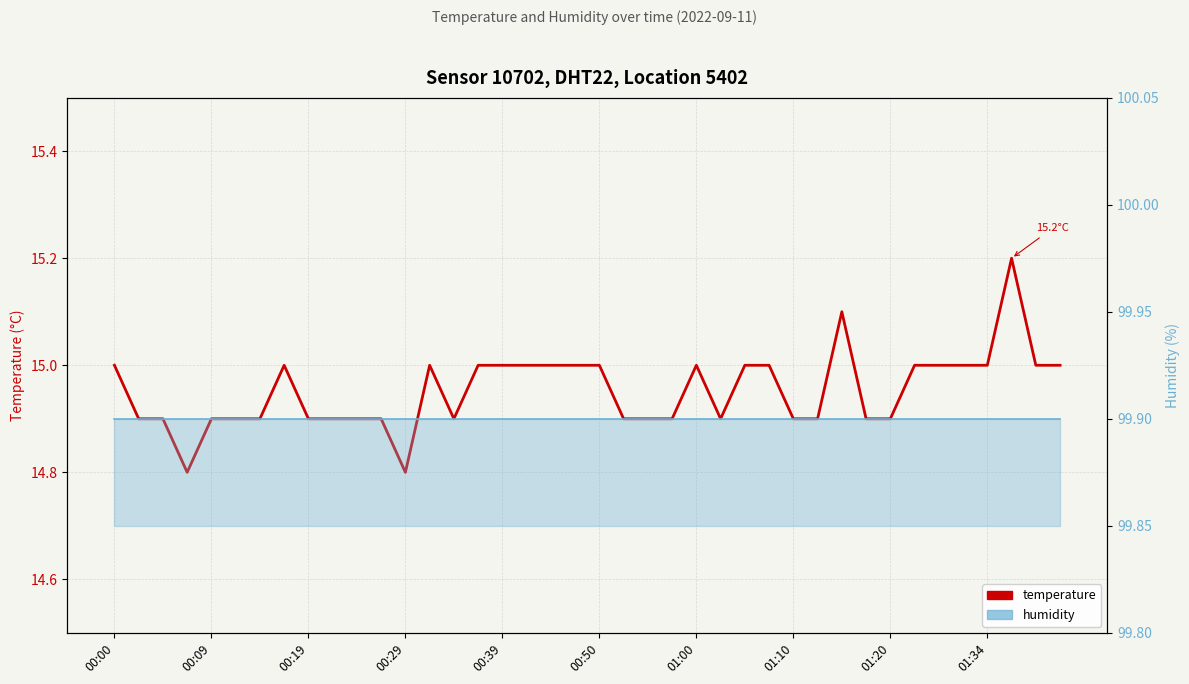

True or false: temperature and humidity intersect in this chart.

False